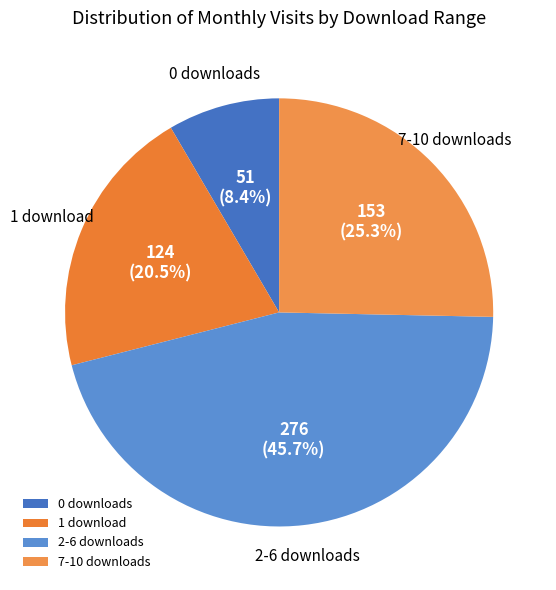

Which slice is the smallest?

0 downloads